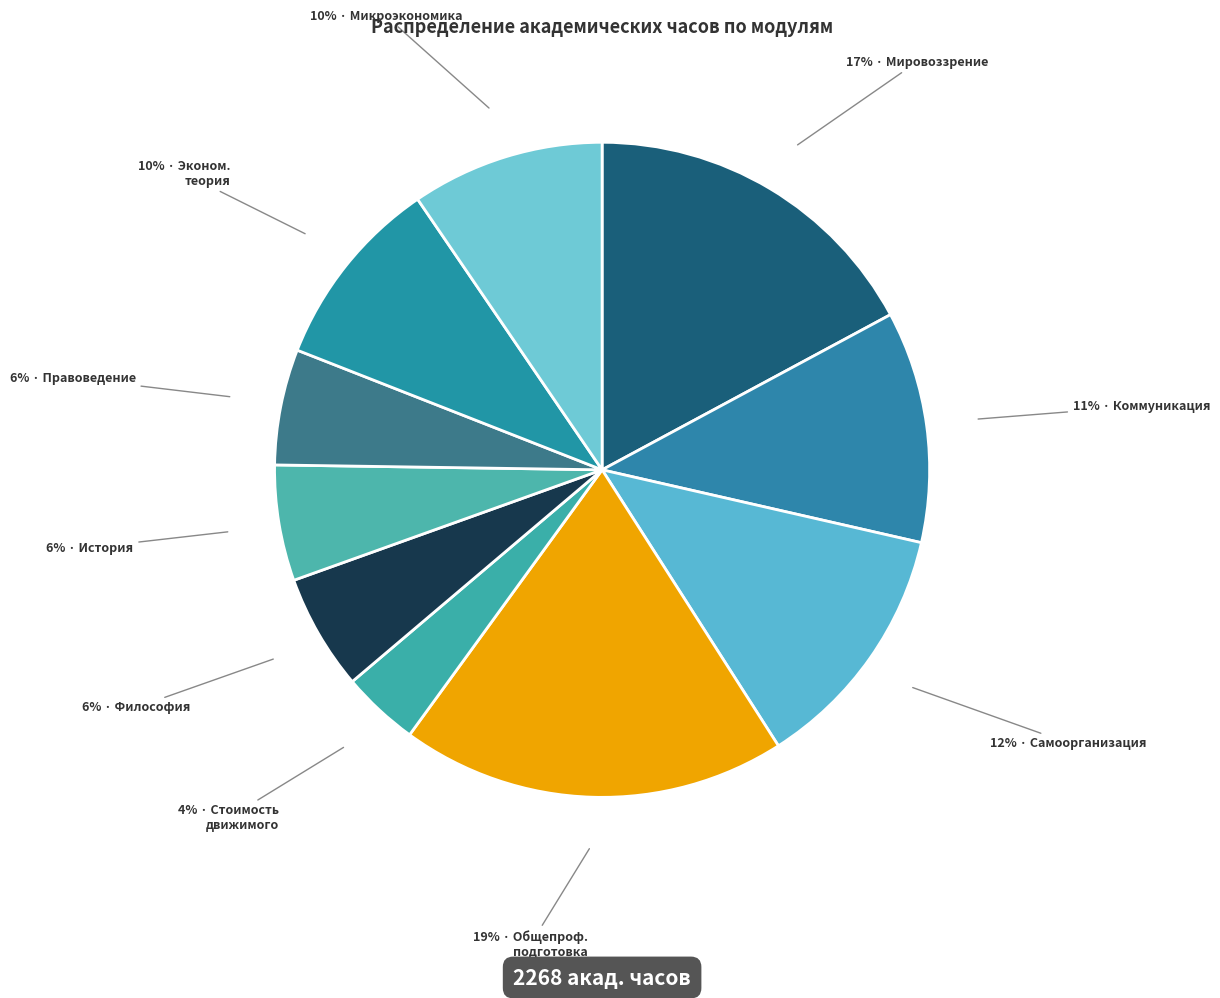

How many slices are in this pie chart?

10